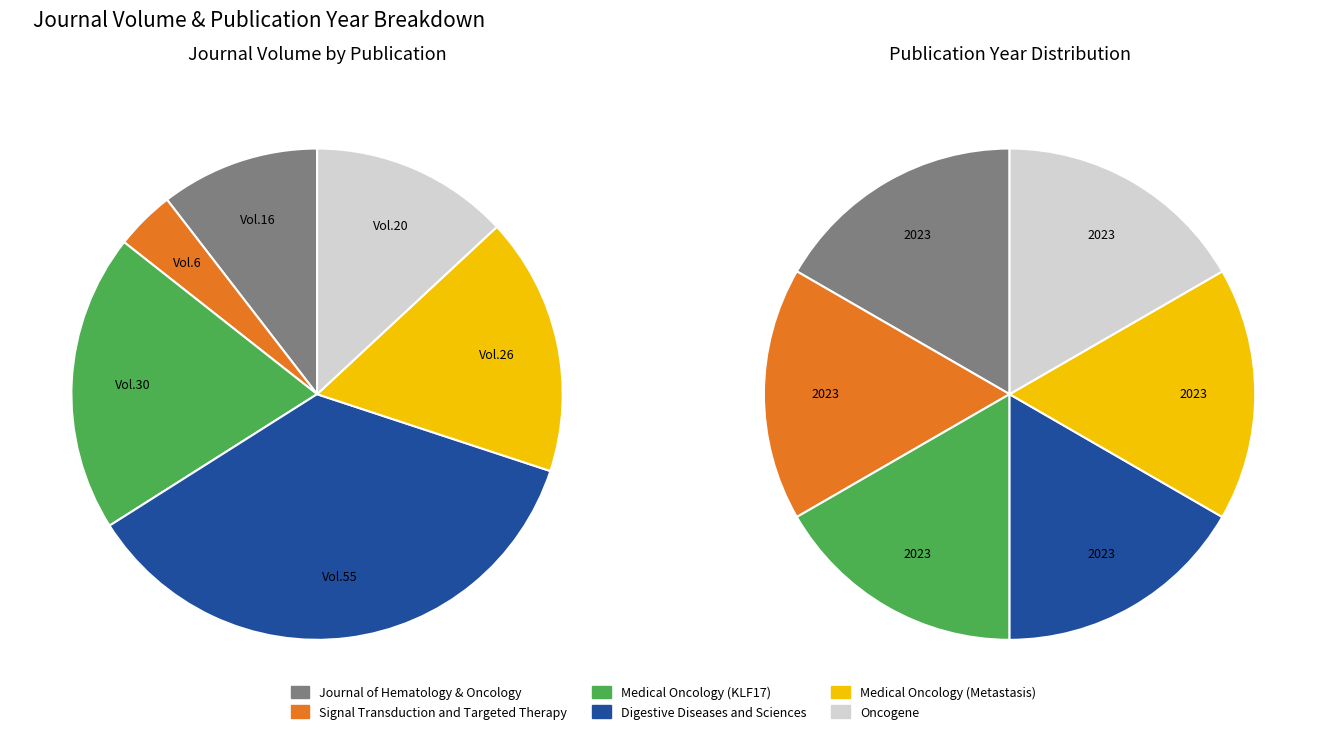

To the nearest percent, what portion does Oncogene represent?

13%